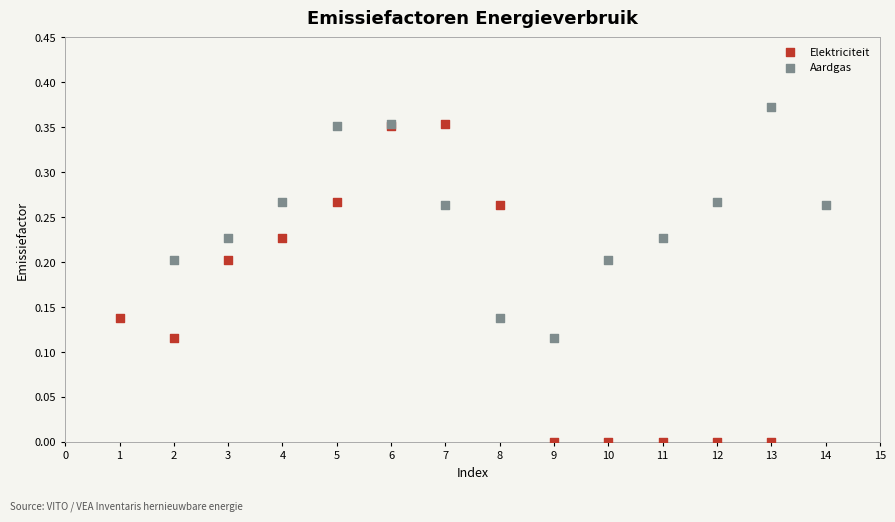

Which series reaches the maximum Y coordinate?

Aardgas